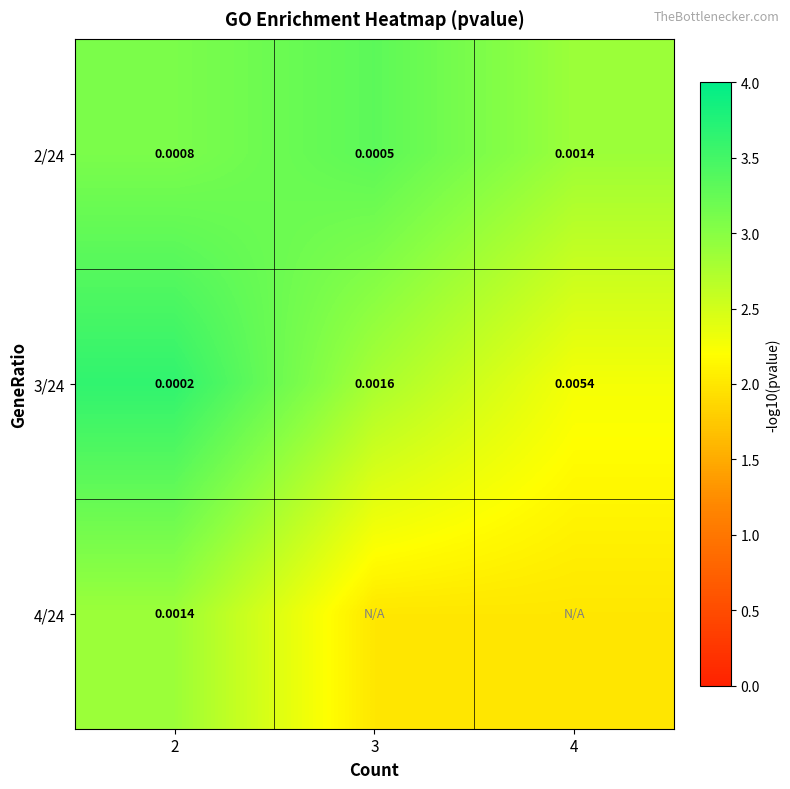

Is the value of 4/24 at 2 greater than the value of 3/24 at 4?

No